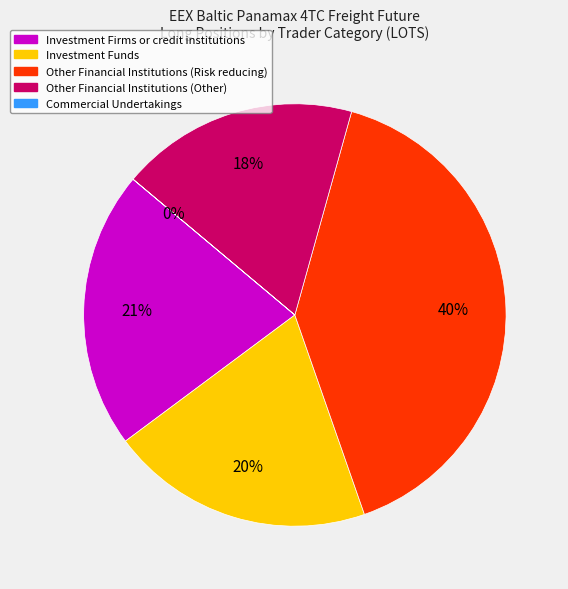

What is the change in value from Investment Funds to Commercial Undertakings?

-12600.6